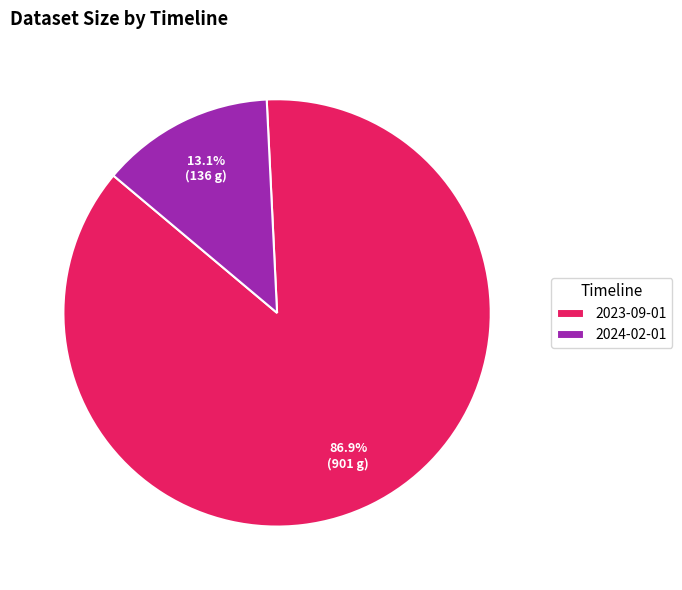

Between 2024-02-01 and 2023-09-01, which is larger?

2023-09-01